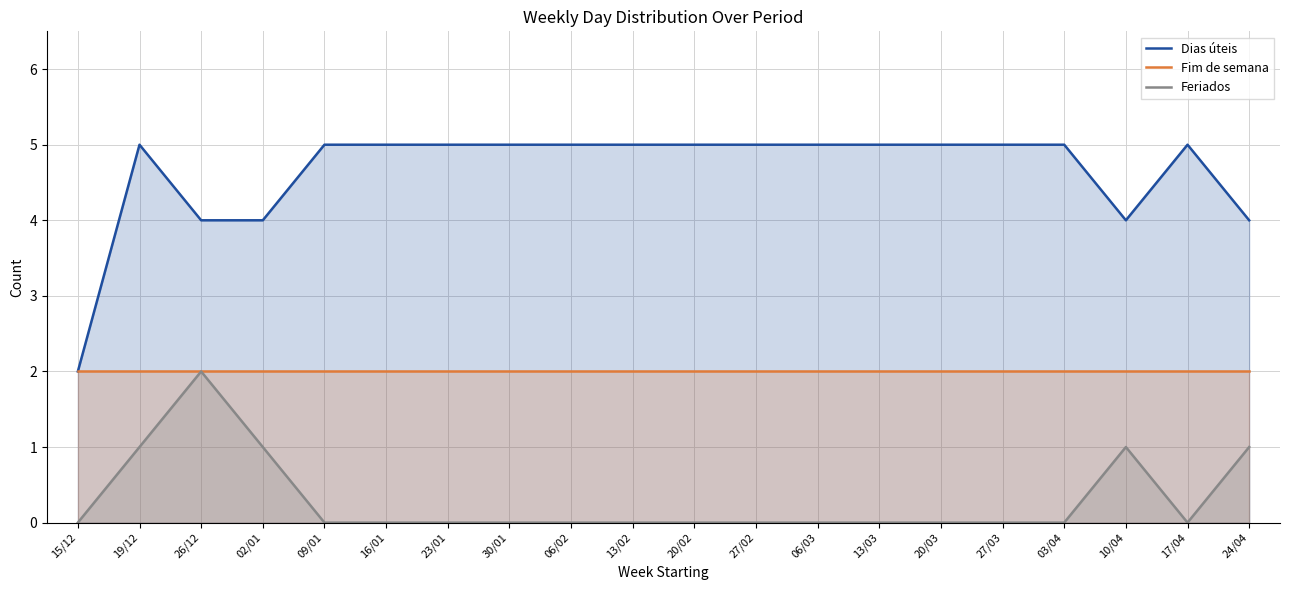

Reading left to right, transcribe all the data shown in this chart.

Dias úteis: 2	5	4	4	5	5	5	5	5	5	5	5	5	5	5	5	5	4	5	4
Fim de semana: 2	2	2	2	2	2	2	2	2	2	2	2	2	2	2	2	2	2	2	2
Feriados: 0	1	2	1	0	0	0	0	0	0	0	0	0	0	0	0	0	1	0	1